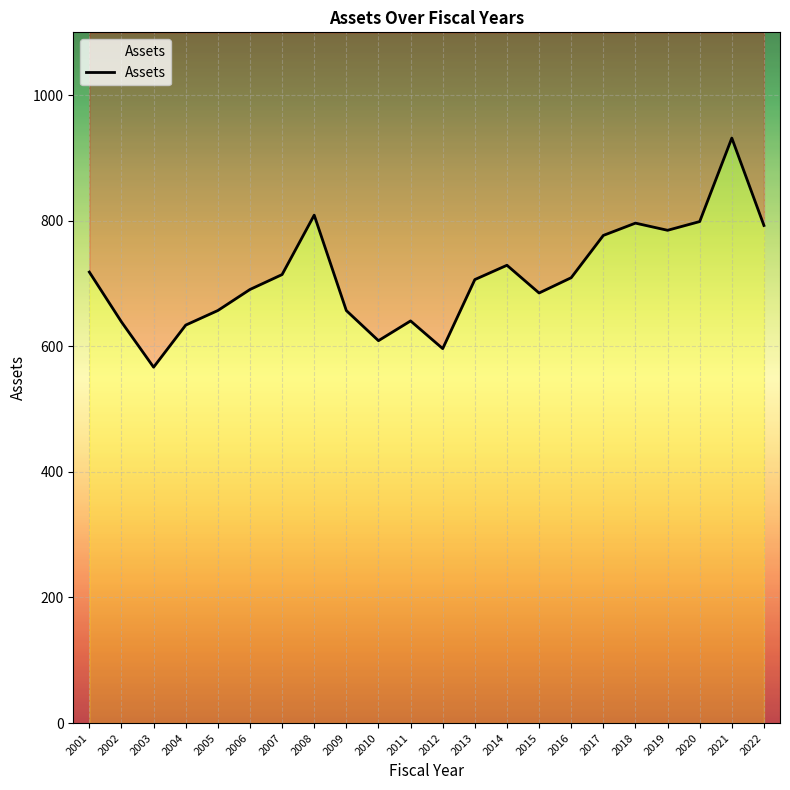

Where is the first local maximum?

2008